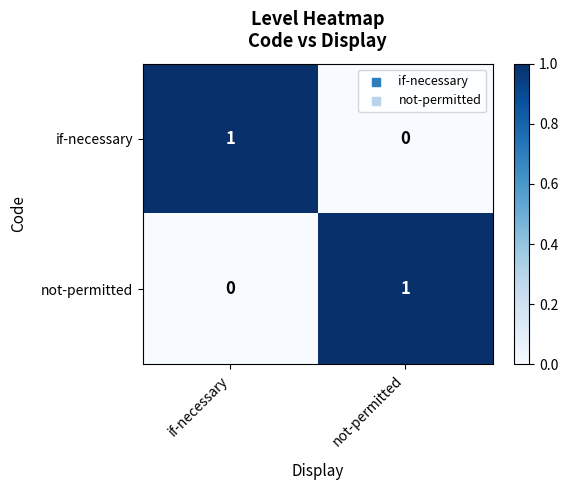

Reading left to right, extract all data points from this chart.

if-necessary: if-necessary=1	not-permitted=0
not-permitted: if-necessary=0	not-permitted=1